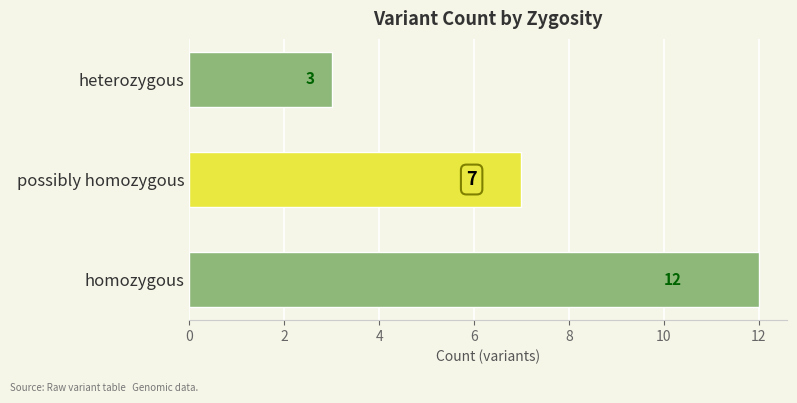

Reading top to bottom, transcribe all the data shown in this chart.

heterozygous=3	possibly homozygous=7	homozygous=12